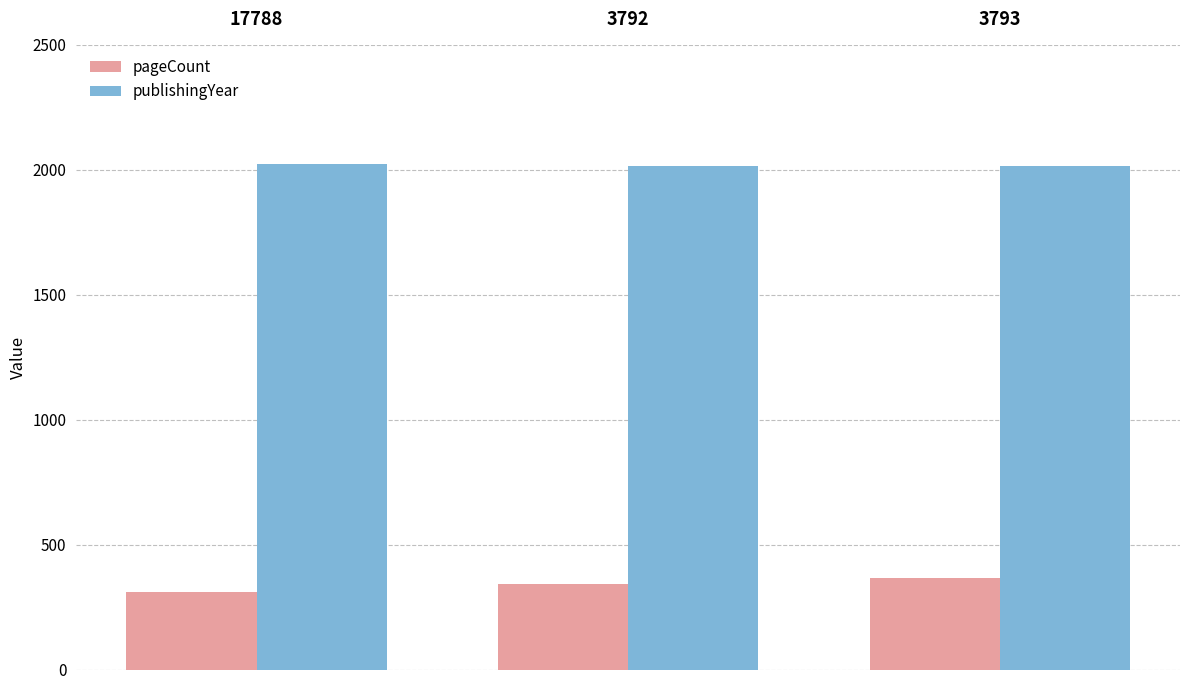

Which series has the largest total across all categories?

publishingYear